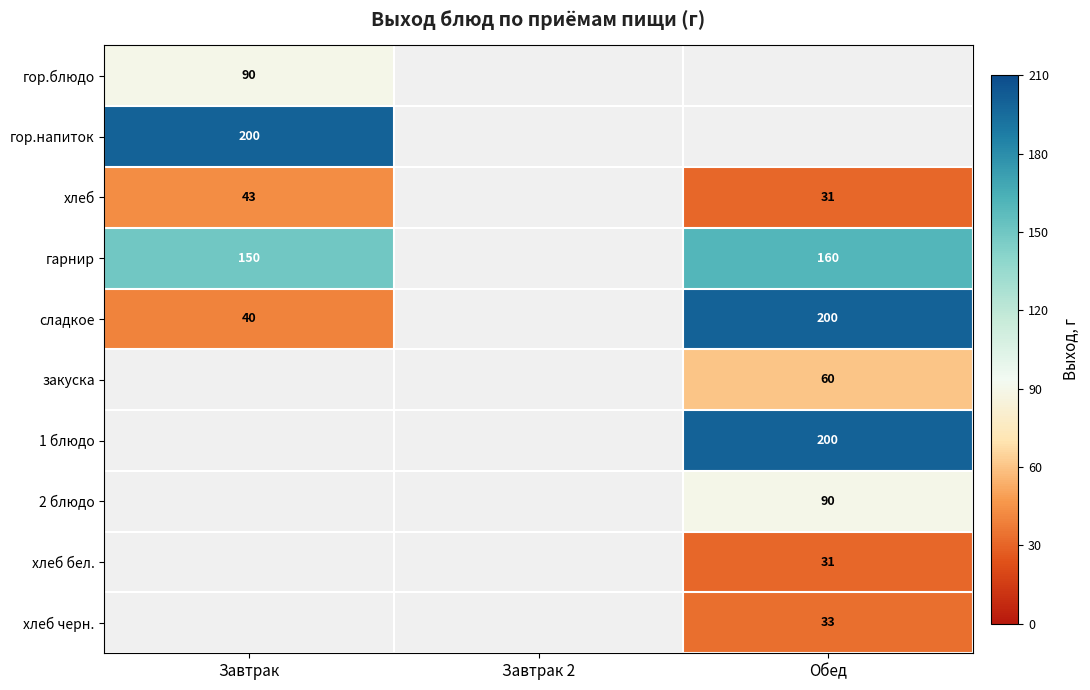

Is it true that хлеб equals 31 at Обед?

True